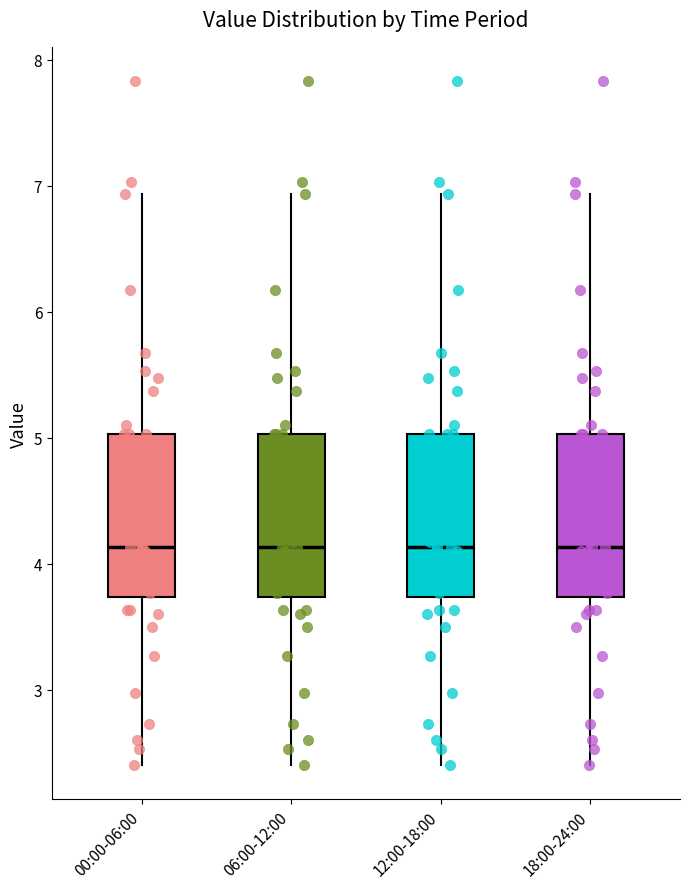

Reading left to right, transcribe this box plot: for each box, give where its median line is, the range the box spans, and where its two whiskers end, as read against the y-axis. The values are not printed on the chart, so give them approximately, as read against the axis.

00:00-06:00: median 4.1, box 3.7 to 5.0, whiskers 2.4 to 6.9
06:00-12:00: median 4.1, box 3.7 to 5.0, whiskers 2.4 to 6.9
12:00-18:00: median 4.1, box 3.7 to 5.0, whiskers 2.4 to 6.9
18:00-24:00: median 4.1, box 3.7 to 5.0, whiskers 2.4 to 6.9